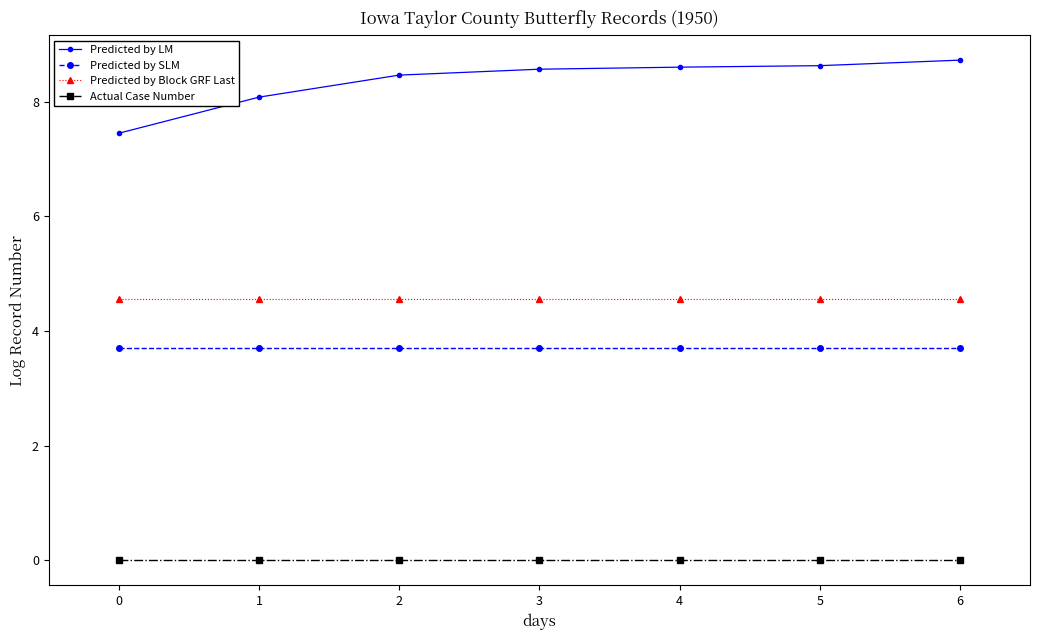

True or false: Actual Case Number and Predicted by LM intersect in this chart.

False